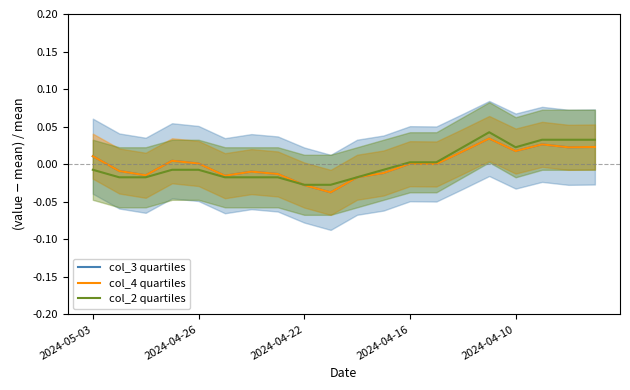

At how many categories does at least one series exceed 0?

11